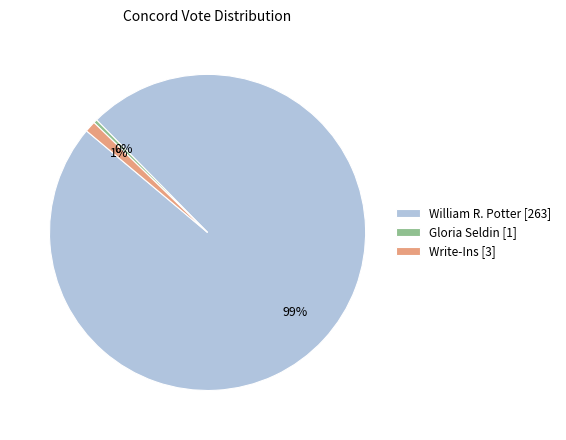

To the nearest percent, what portion does Write-Ins represent?

1%